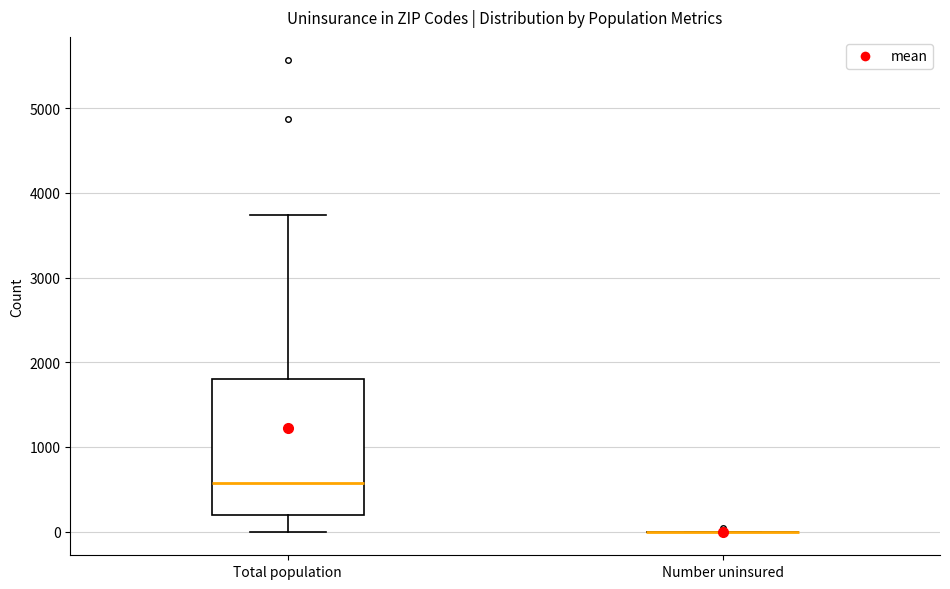

Reading left to right, transcribe this box plot: for each box, give where its median line is, the range the box spans, and where its two whiskers end, as read against the y-axis. The values are not printed on the chart, so give them approximately, as read against the axis.

Total population: median 600, box 200 to 1800, whiskers 0 to 3700
Number uninsured: box collapsed to a line at 0, whiskers 0 to 0